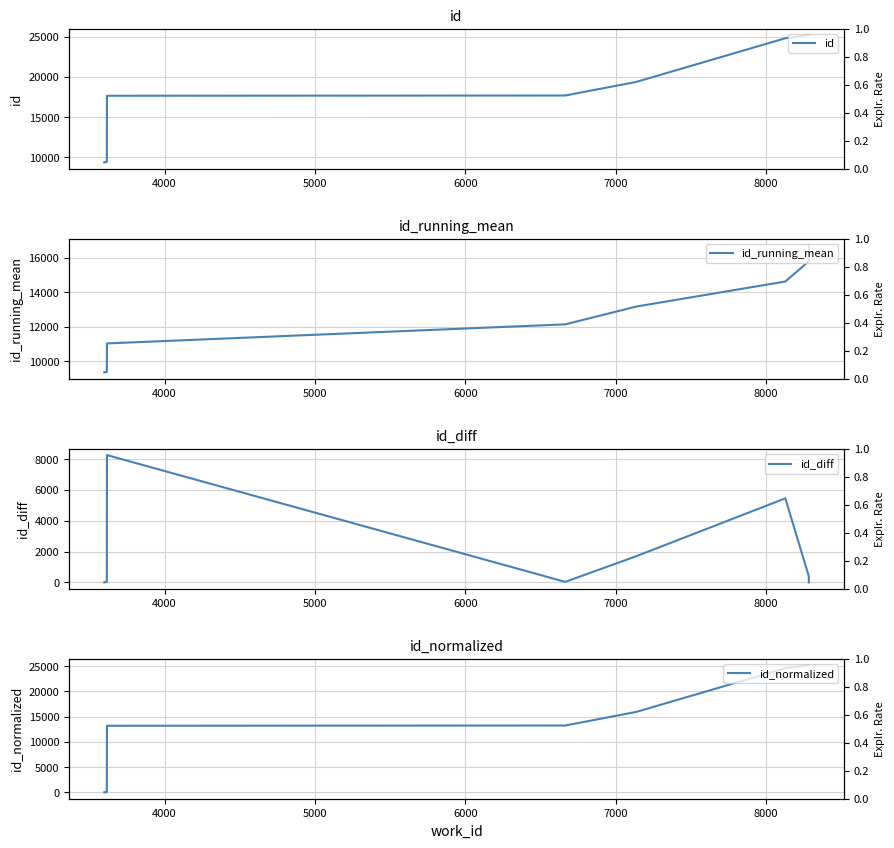

Reading right to left, list all the values displayed in this chart.

id: 25203.0	25202.0	24809.0	19363.0	17670.0	17638.0	9389.0	9368.0	9356.0	9336.0
id_running_mean: 16733.4	15792.3	14616.1	13160.0	12126.2	11017.4	9362.2	9353.3	9346.0	9336.0
id_diff: 1.0	393.0	5446.0	1693.0	32.0	8249.0	21.0	12.0	20.0	0.0
id_normalized: 25203.0	25201.4	24577.2	15926.8	13237.7	13186.8	84.2	50.8	31.8	0.0